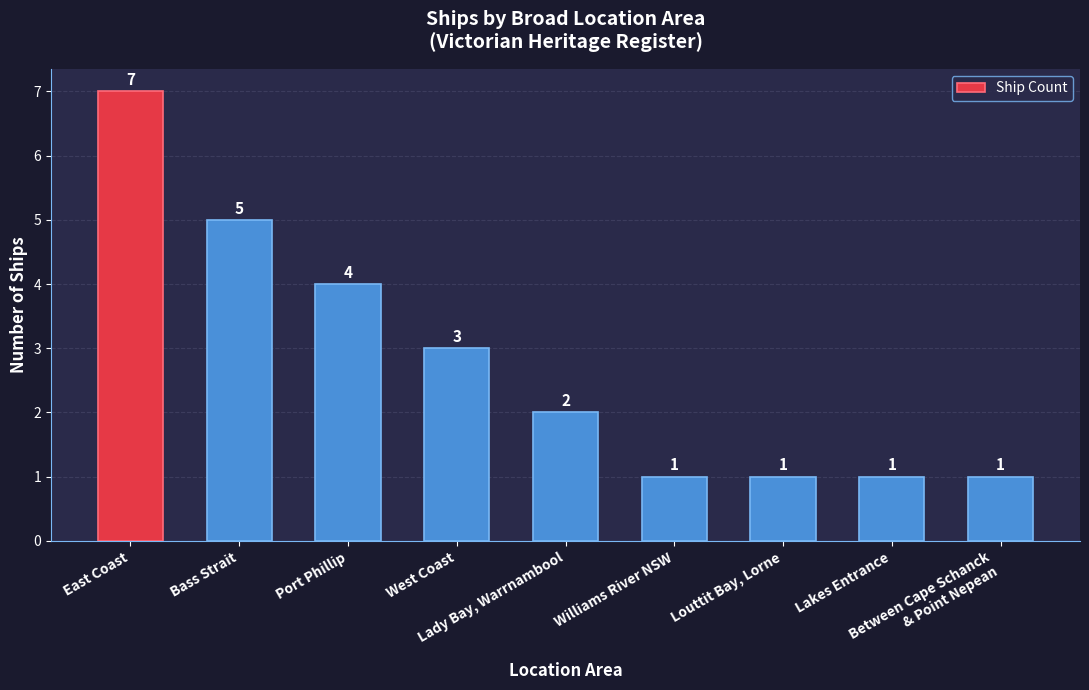

What is the sum of all values?

25